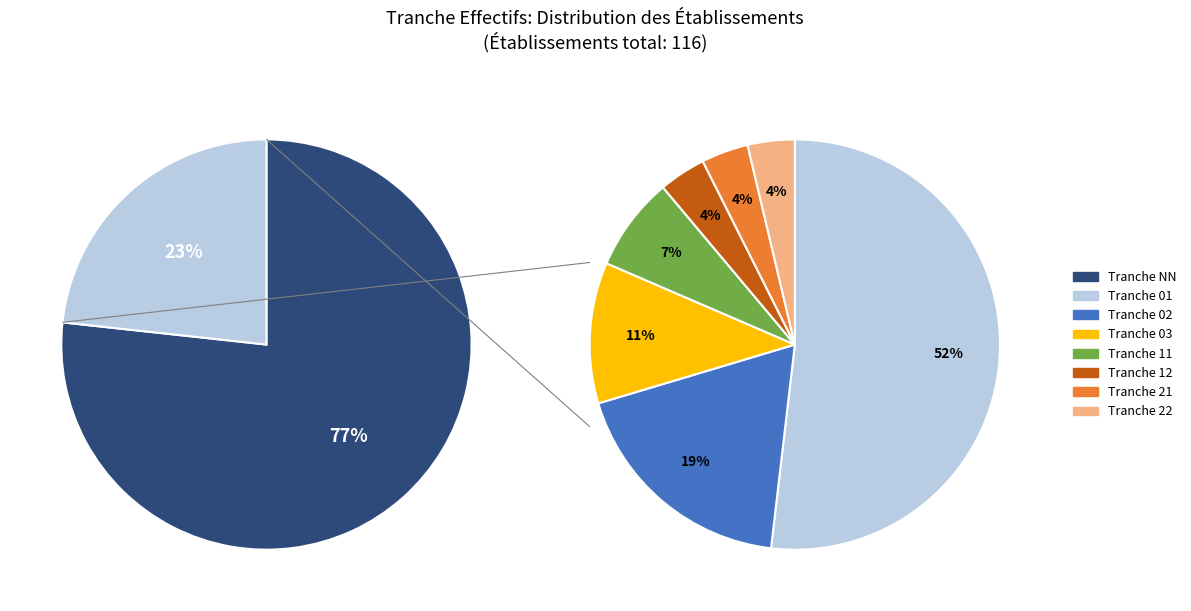

What is the change in value from 01 to 22?

-13